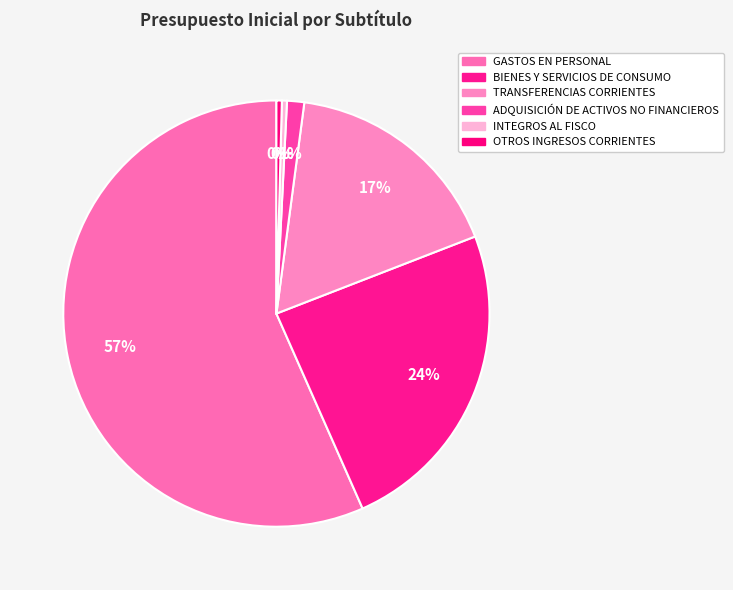

To the nearest percent, what is the combined percentage of BIENES Y SERVICIOS DE CONSUMO and GASTOS EN PERSONAL?

81%